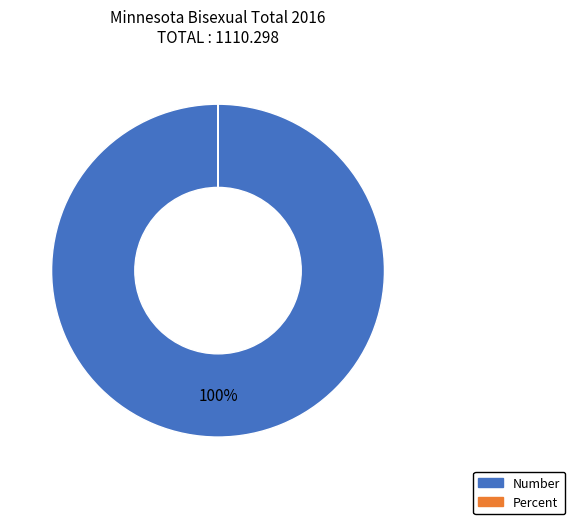

The Number slice represents 100% of the pie. True or false?

True